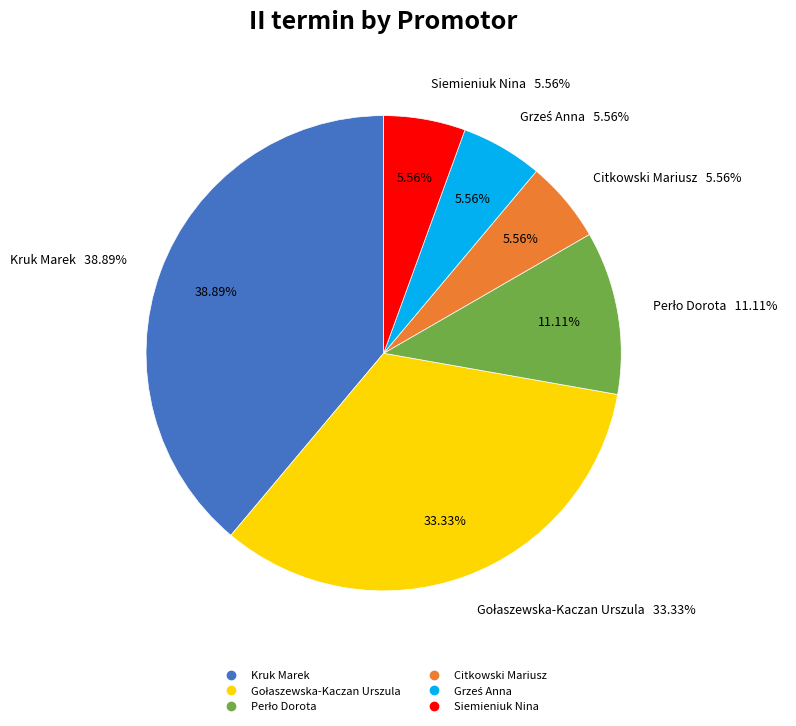

What percentage do Siemieniuk Nina and Gołaszewska-Kaczan Urszula together represent?

38.9%